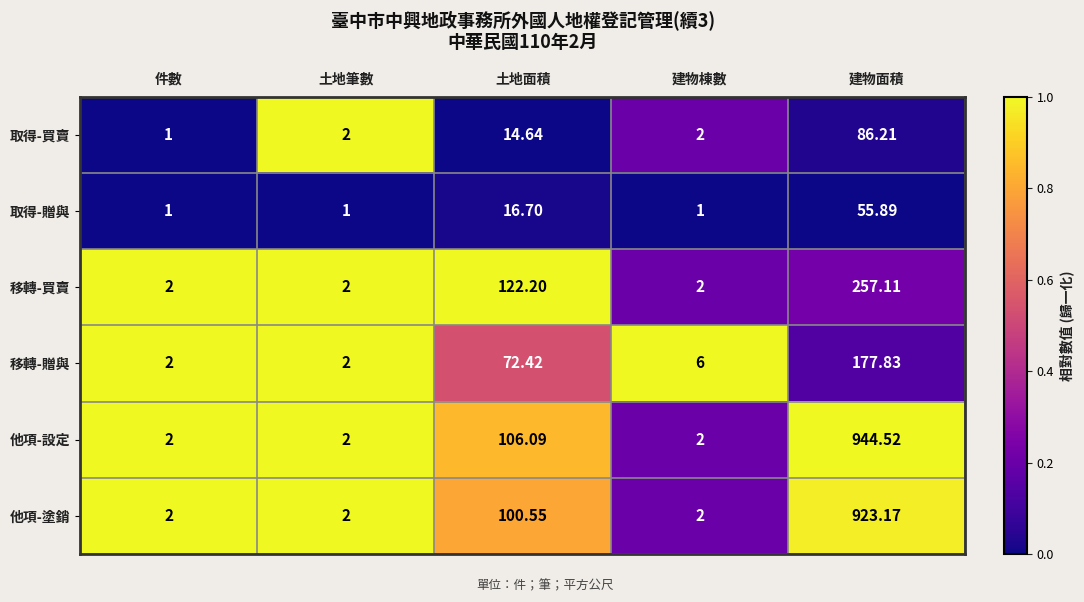

At which label does 取得-贈與 reach its peak?

建物面積